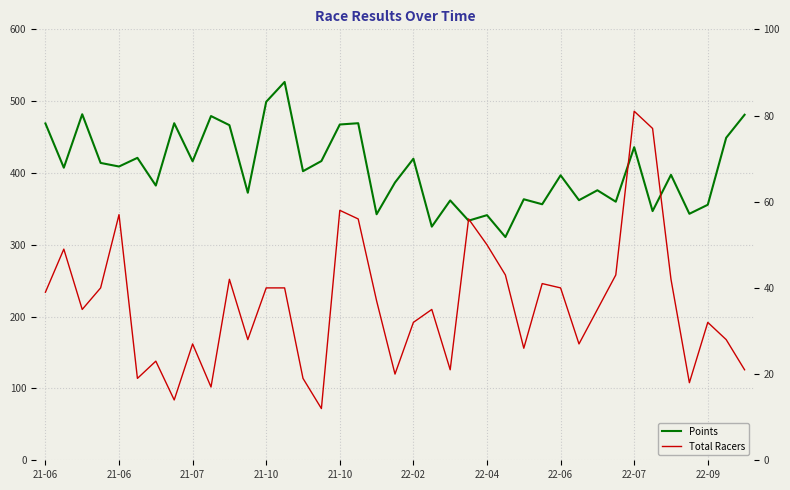

True or false: Points and Total Racers intersect in this chart.

False